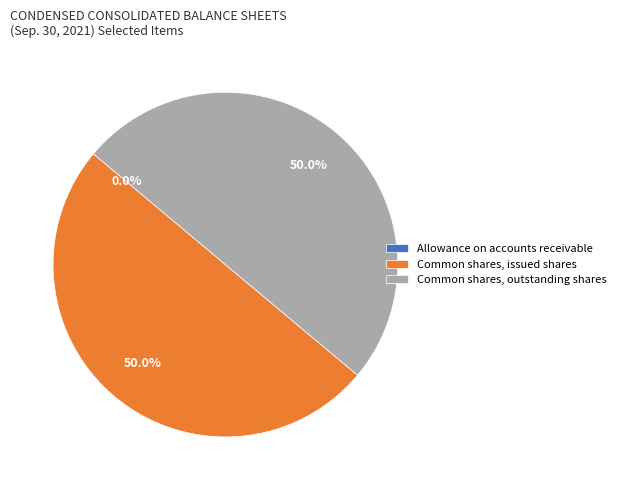

Combined, what portion of the pie is Common shares, issued shares and Common shares, outstanding shares?

100.0%